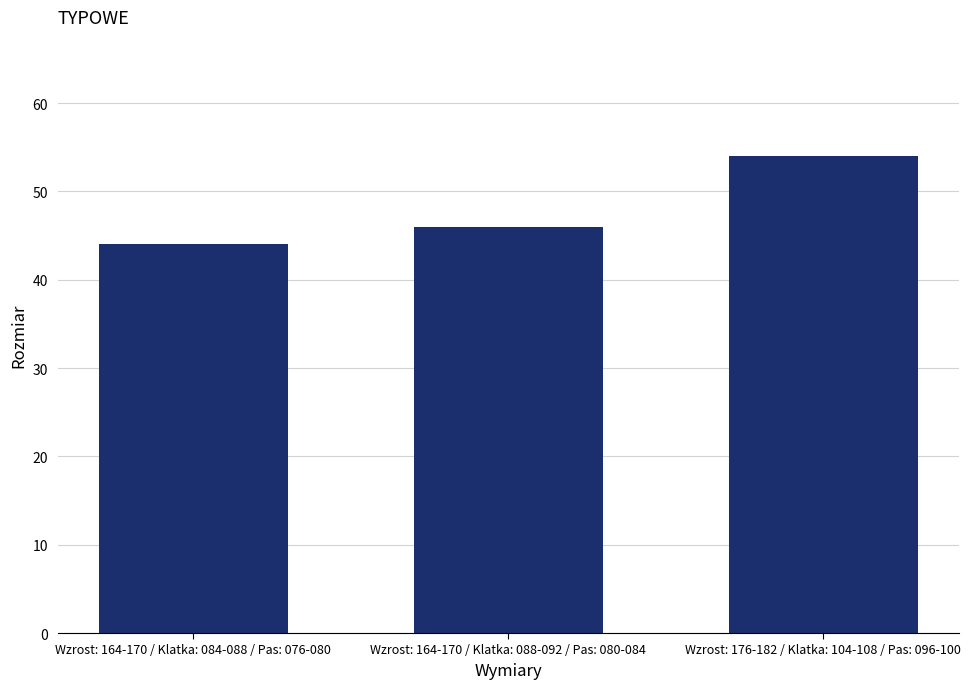

How many values are below 46?

1